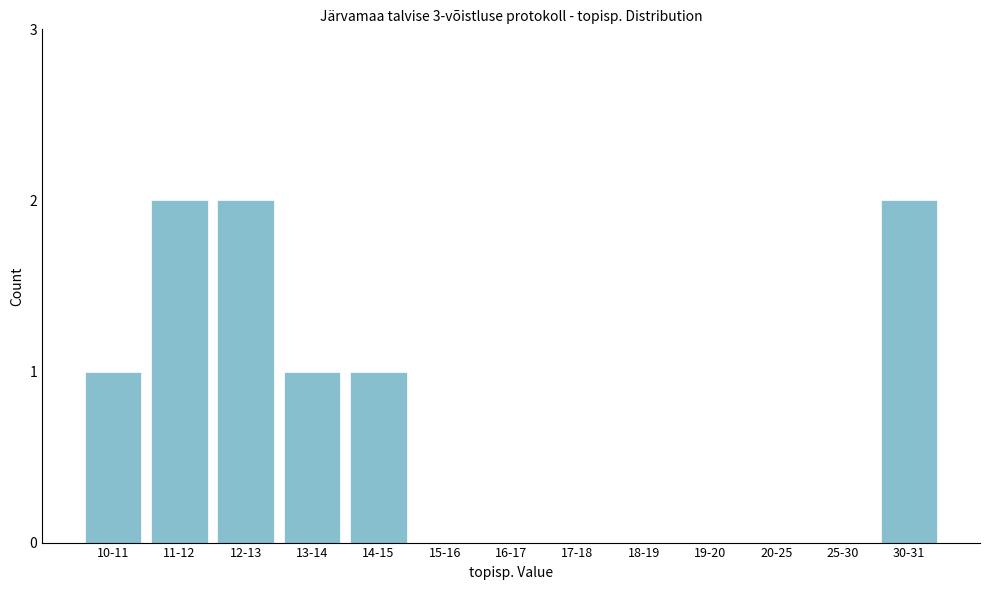

Reading right to left, transcribe all the data shown in this chart.

30-31=2	25-30=0	20-25=0	19-20=0	18-19=0	17-18=0	16-17=0	15-16=0	14-15=1	13-14=1	12-13=2	11-12=2	10-11=1